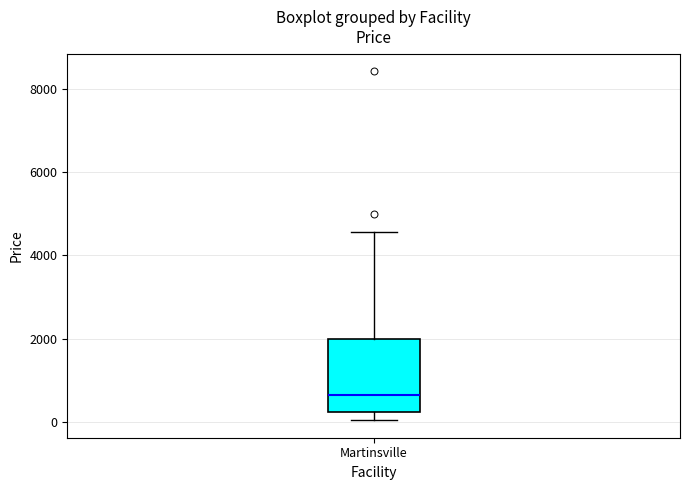

Where does the median line of the box for Martinsville sit on the y-axis? The values are not printed on the chart, so give them approximately, as read against the axis.

600